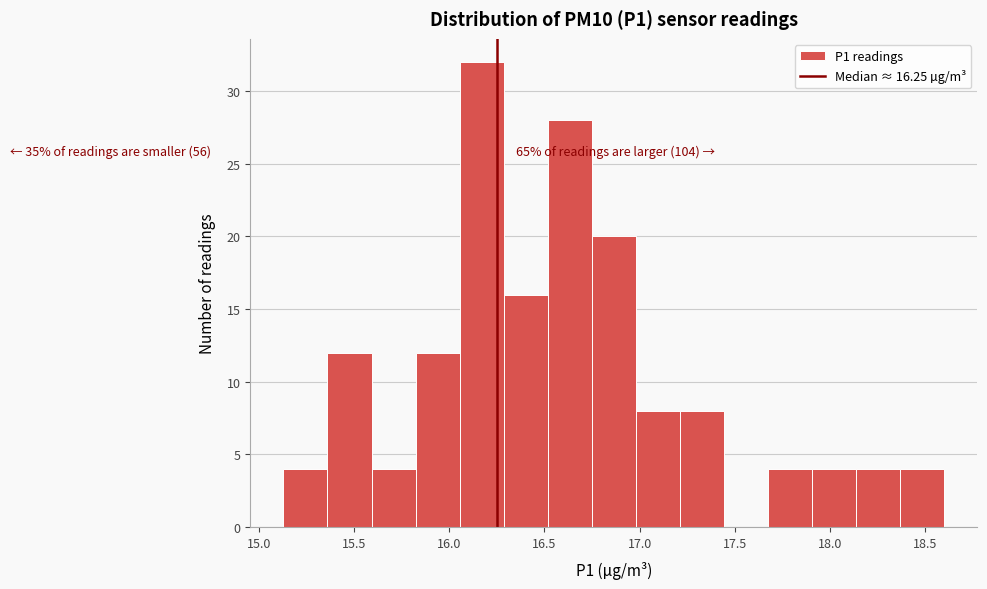

Over which range of the x-axis is the bar tallest?

16.05 to 16.30